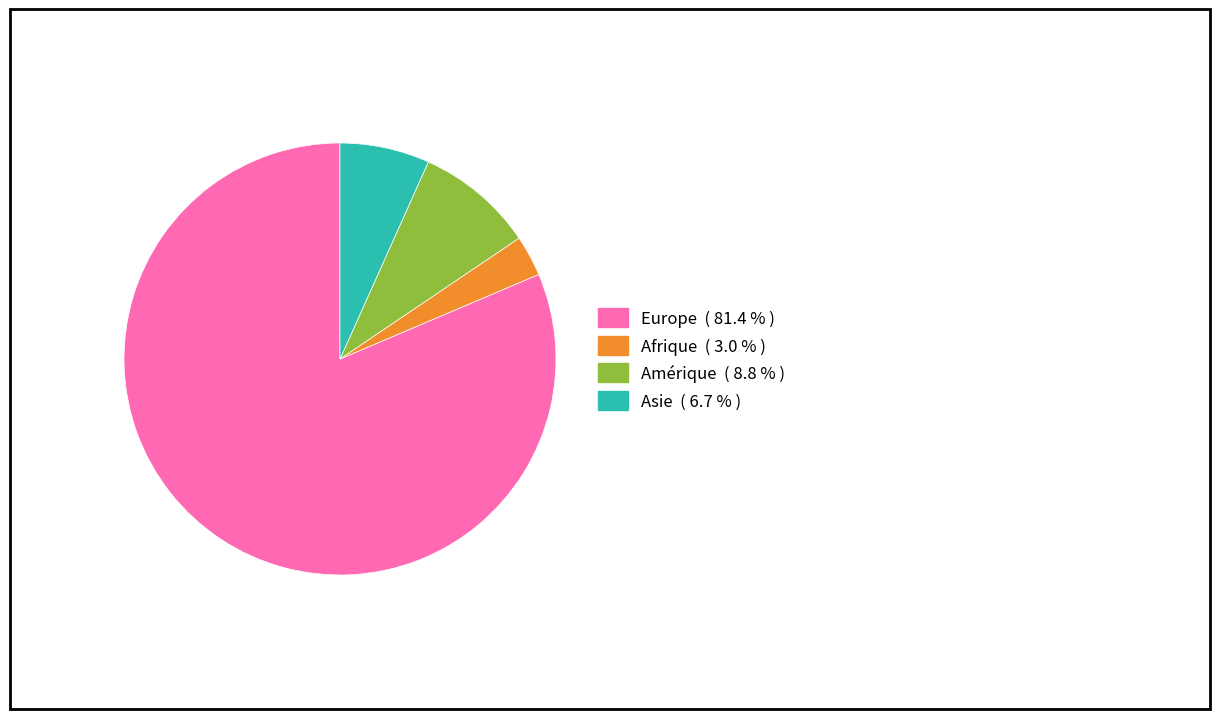

Which slice is the smallest?

Afrique ( 3.0 % )